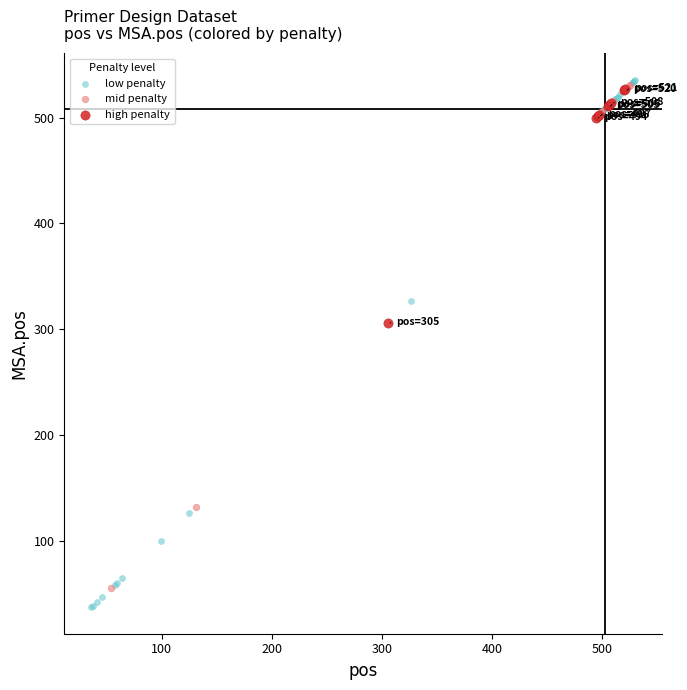

Which series has the largest Y range (max minus min)?

low penalty